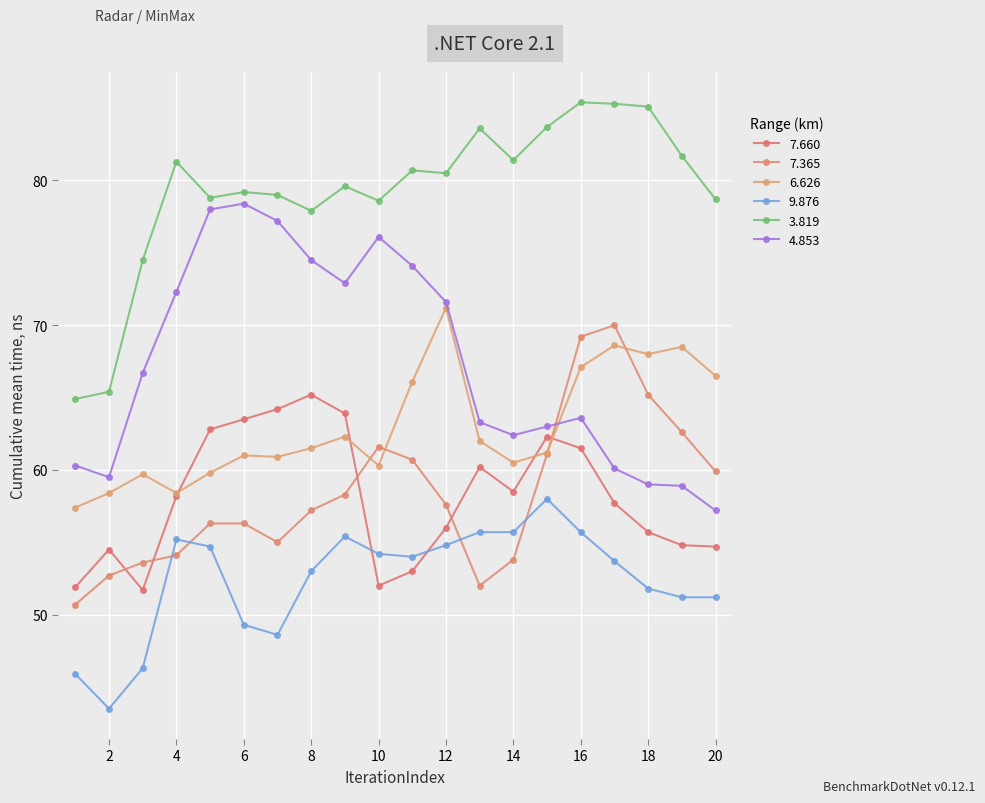

Reading left to right, list all the values displayed in this chart.

7.660: 51.9	54.5	51.7	58.2	62.8	63.5	64.2	65.2	63.9	52.0	53.0	56.0	60.2	58.5	62.3	61.5	57.7	55.7	54.8	54.7
7.365: 50.7	52.7	53.6	54.1	56.3	56.3	55.0	57.2	58.3	61.6	60.7	57.6	52.0	53.8	61.1	69.2	70.0	65.2	62.6	59.9
6.626: 57.4	58.4	59.7	58.4	59.8	61.0	60.9	61.5	62.3	60.3	66.1	71.2	62.0	60.5	61.2	67.1	68.6	68.0	68.5	66.5
9.876: 45.9	43.5	46.3	55.2	54.7	49.3	48.6	53.0	55.4	54.2	54.0	54.8	55.7	55.7	58.0	55.7	53.7	51.8	51.2	51.2
3.819: 64.9	65.4	74.5	81.3	78.8	79.2	79.0	77.9	79.6	78.6	80.7	80.5	83.6	81.4	83.7	85.4	85.3	85.1	81.7	78.7
4.853: 60.3	59.5	66.7	72.3	78.0	78.4	77.2	74.5	72.9	76.1	74.1	71.6	63.3	62.4	63.0	63.6	60.1	59.0	58.9	57.2